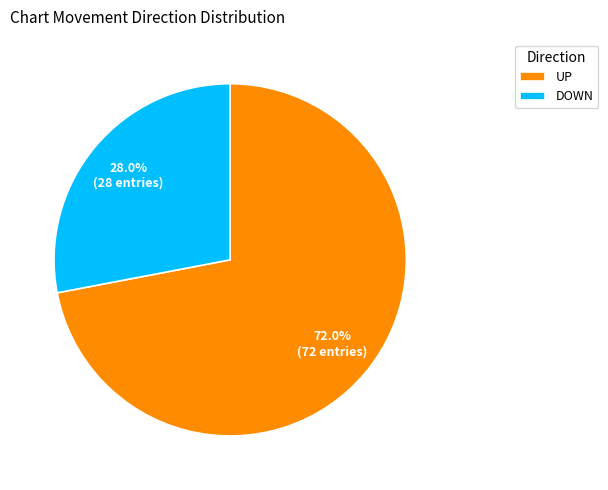

How much of the chart is everything except DOWN?

72.0%